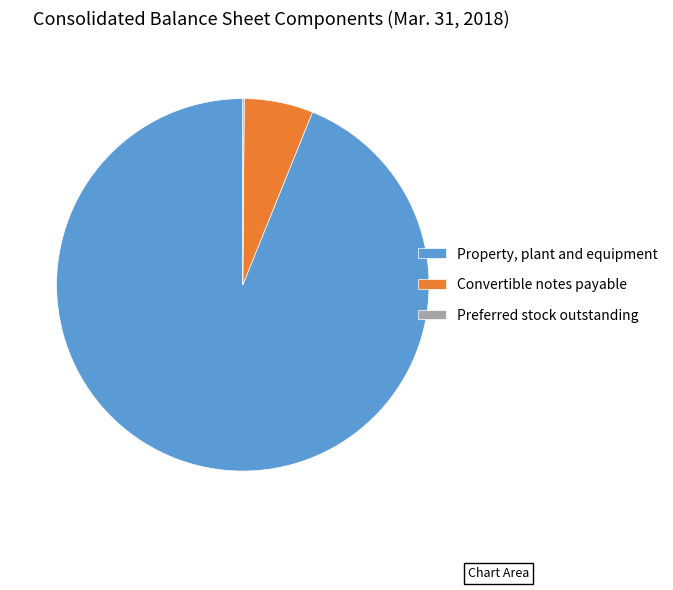

Between Convertible notes payable and Property, plant and equipment, which is larger?

Property, plant and equipment